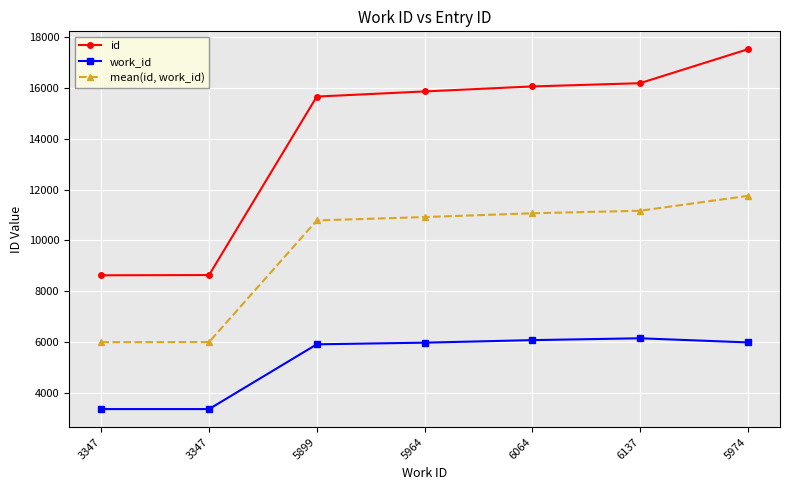

Is the value of work_id at 6064 greater than the value of mean(id, work_id) at 3347?

Yes